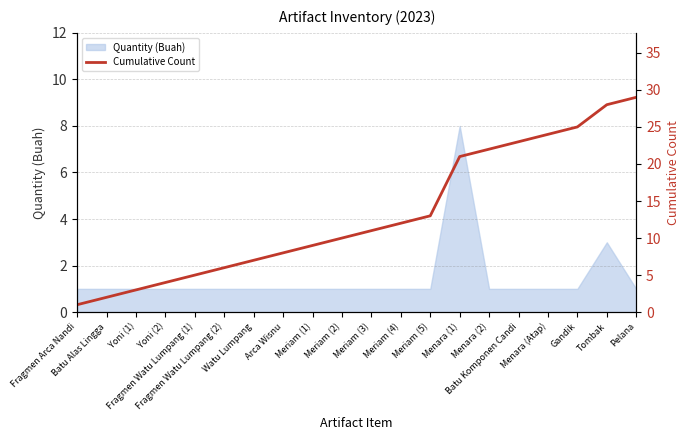

At which label is the value closest to 15?

Meriam (5)